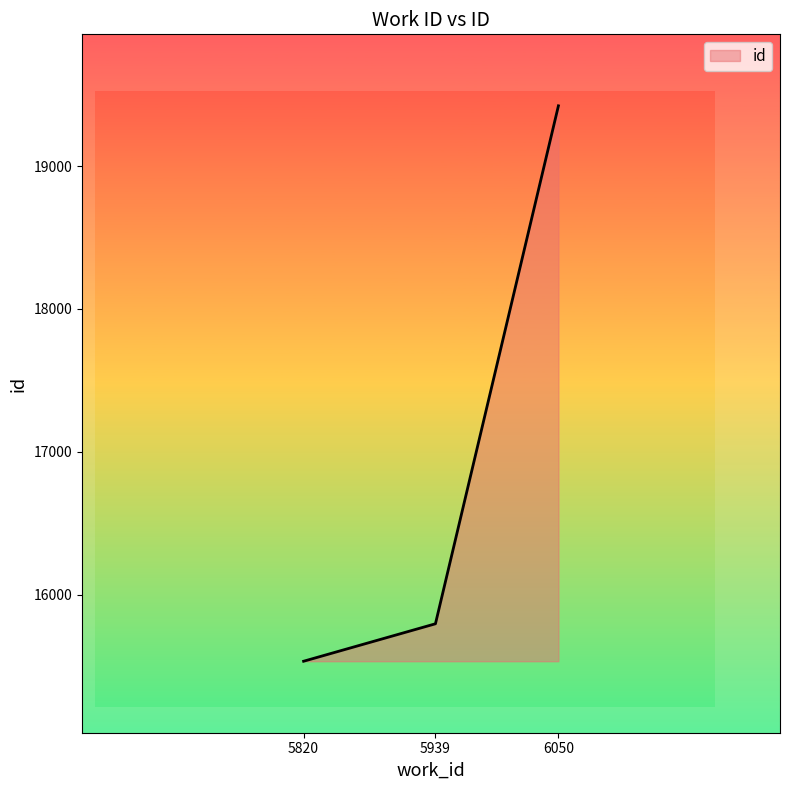

What is the average value?

16918